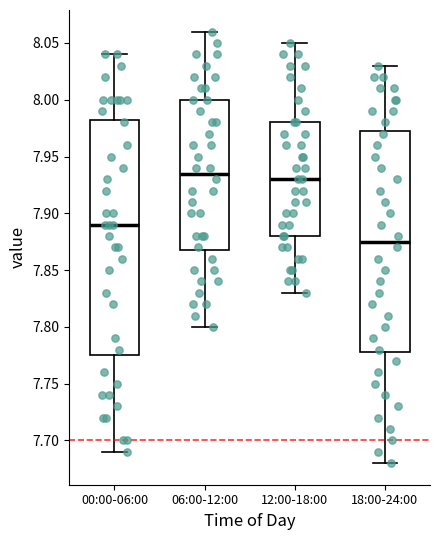

Which box's median line is the highest?

06:00-12:00